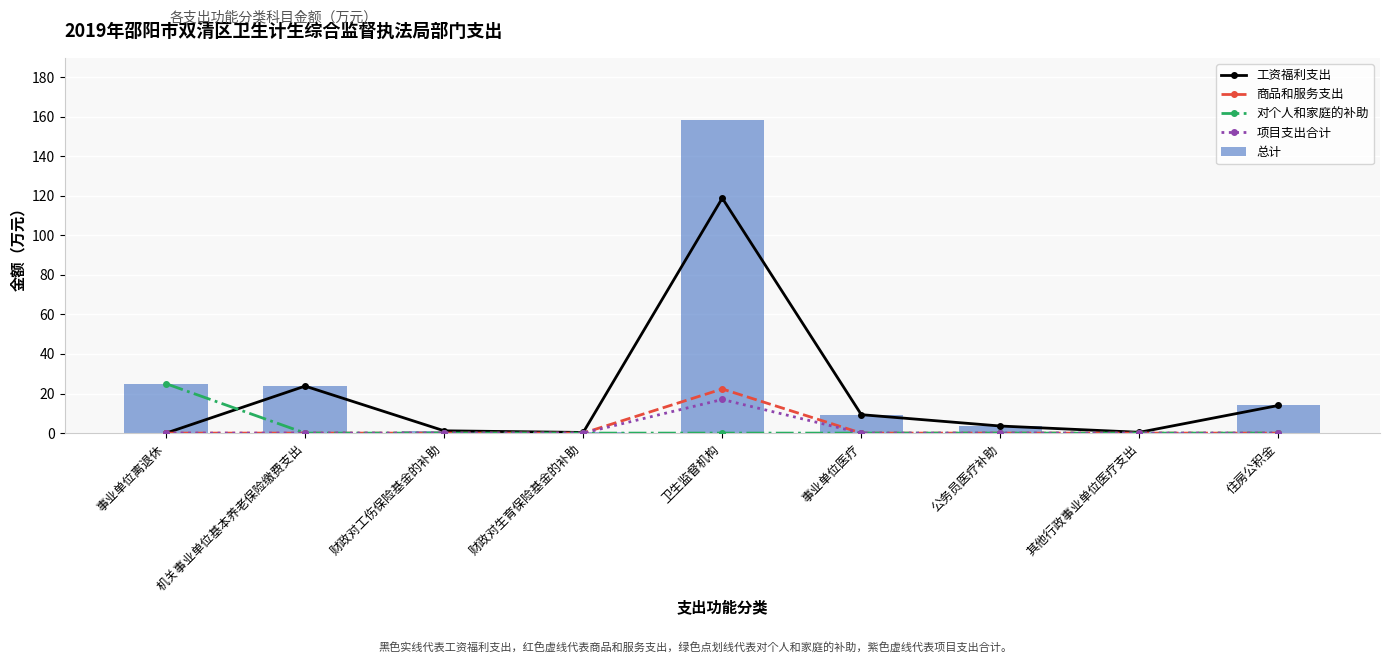

What are all the series names shown in the legend?

工资福利支出, 商品和服务支出, 对个人和家庭的补助, 项目支出合计, 总计